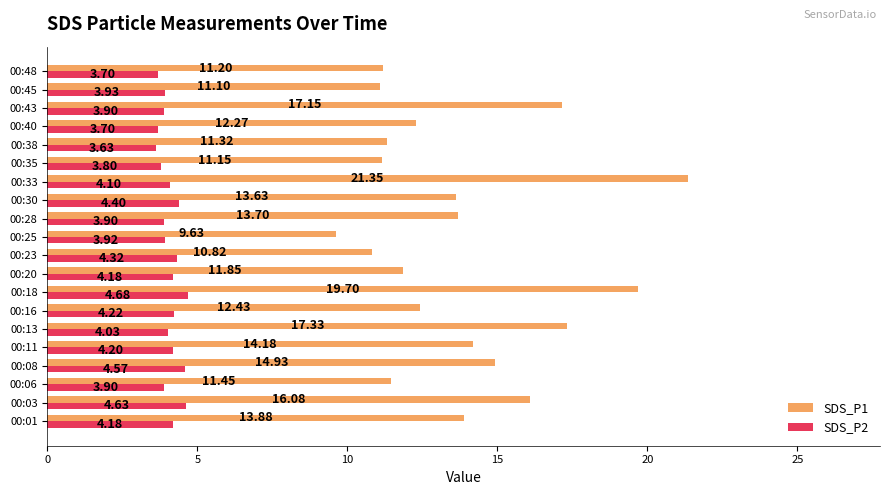

Between 00:13 and 00:18, which series saw the biggest shift?

SDS_P1